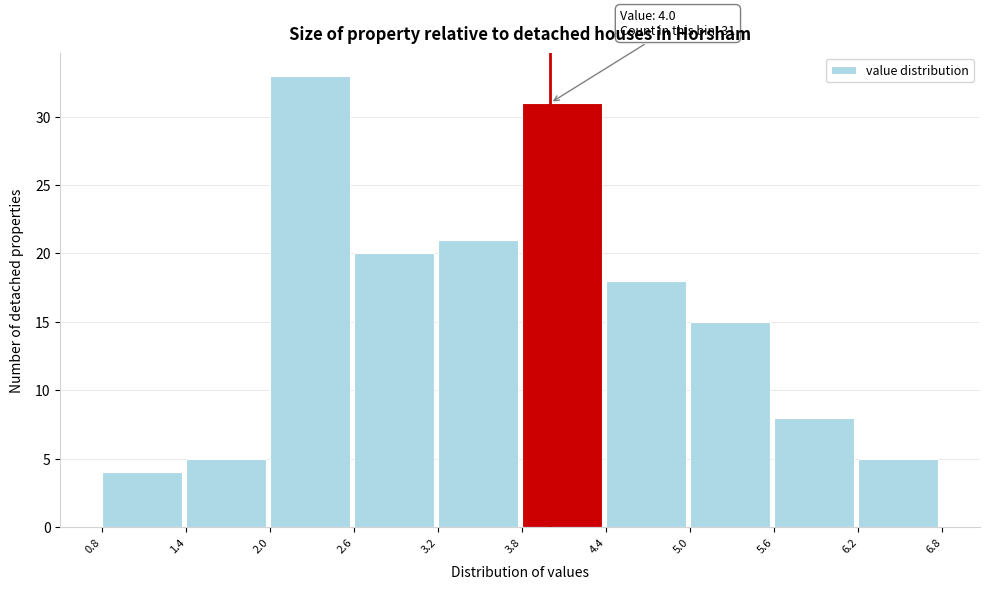

Which range on the x-axis has the tallest bar?

2.0 to 2.6